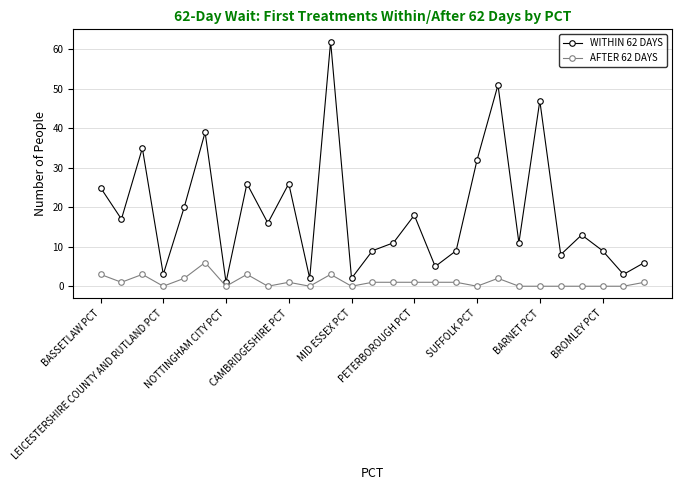

True or false: AFTER 62 DAYS and WITHIN 62 DAYS cross at least once.

False